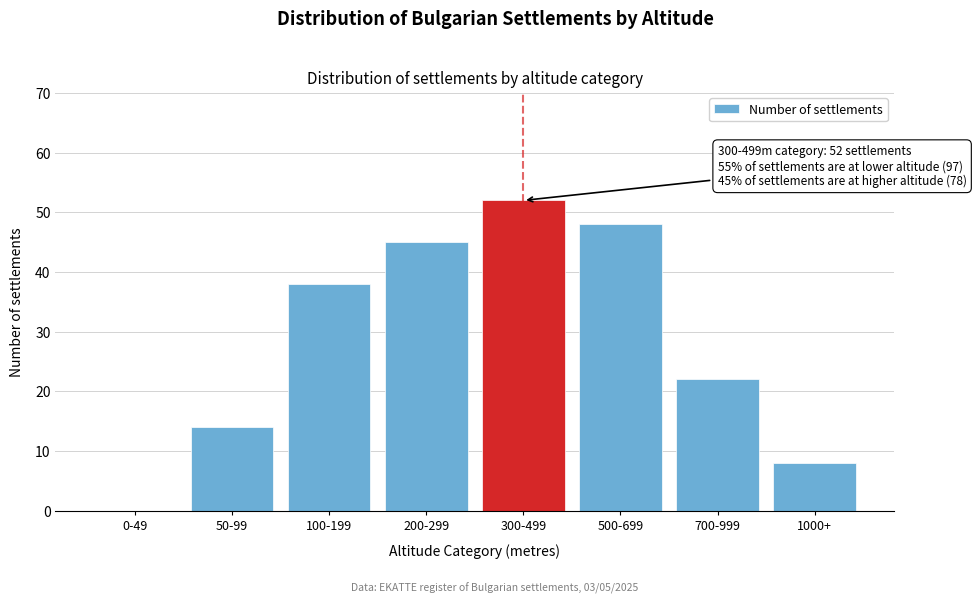

Reading left to right, transcribe all the data shown in this chart.

0-49=0	50-99=14	100-199=38	200-299=45	300-499=52	500-699=48	700-999=22	1000+=8